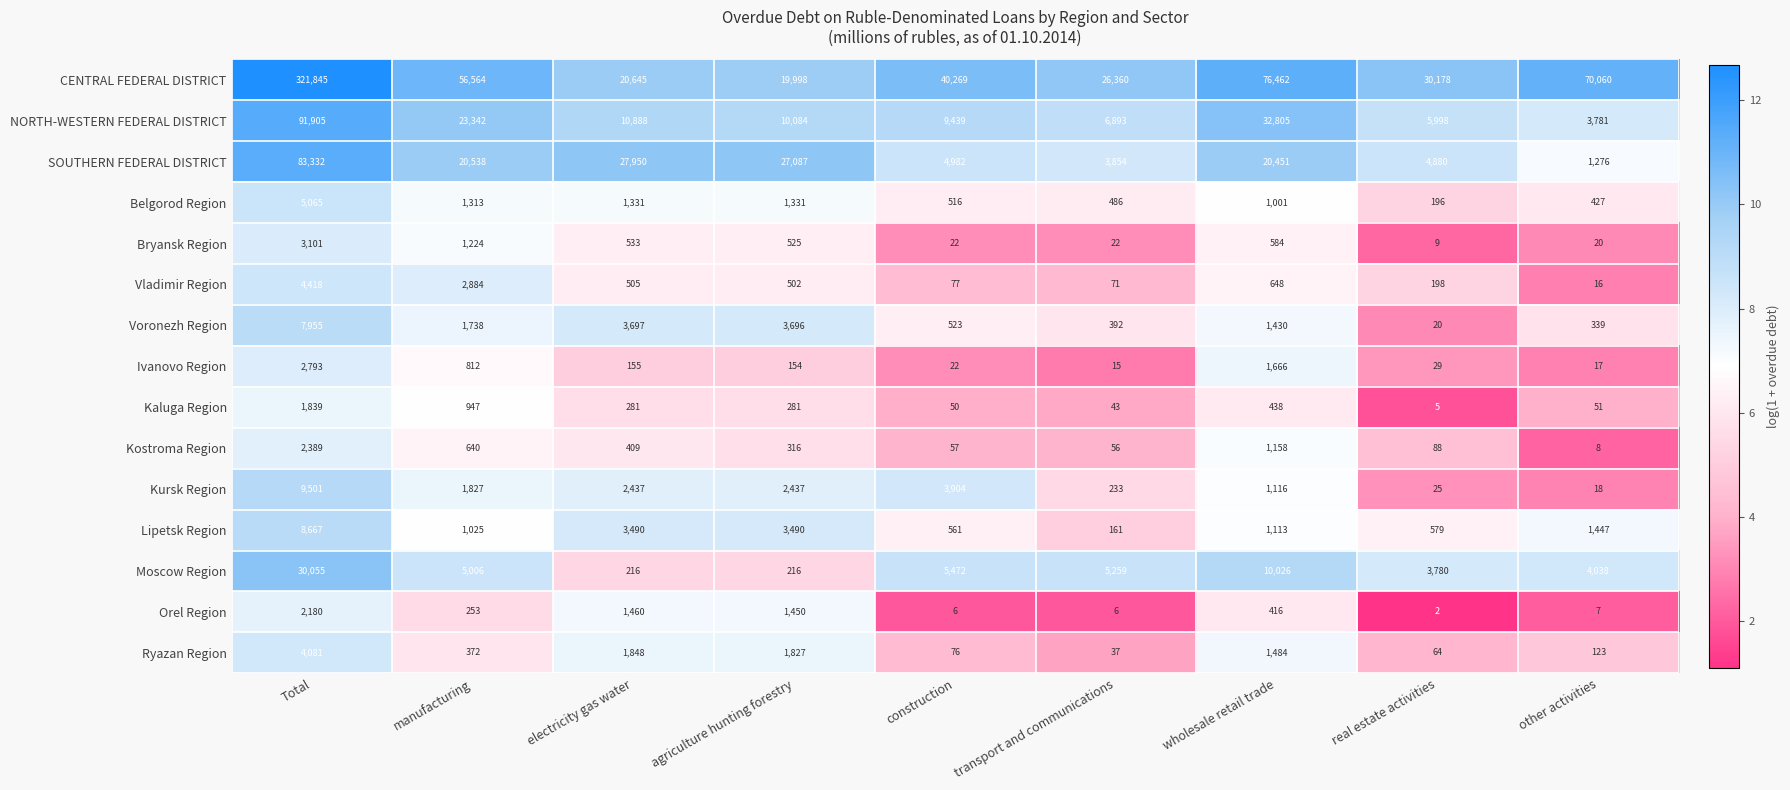

What is the maximum value shown in the chart?

321845